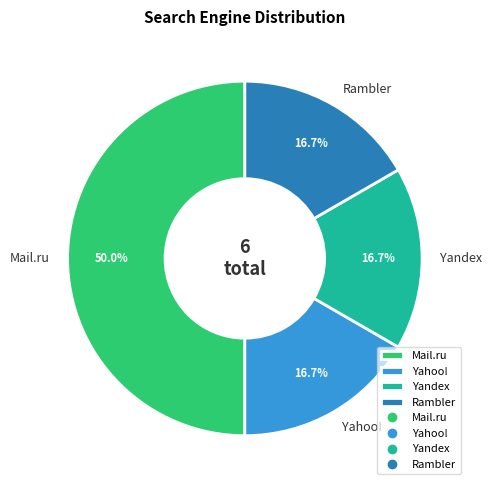

What is the largest slice in the pie chart?

Mail.ru